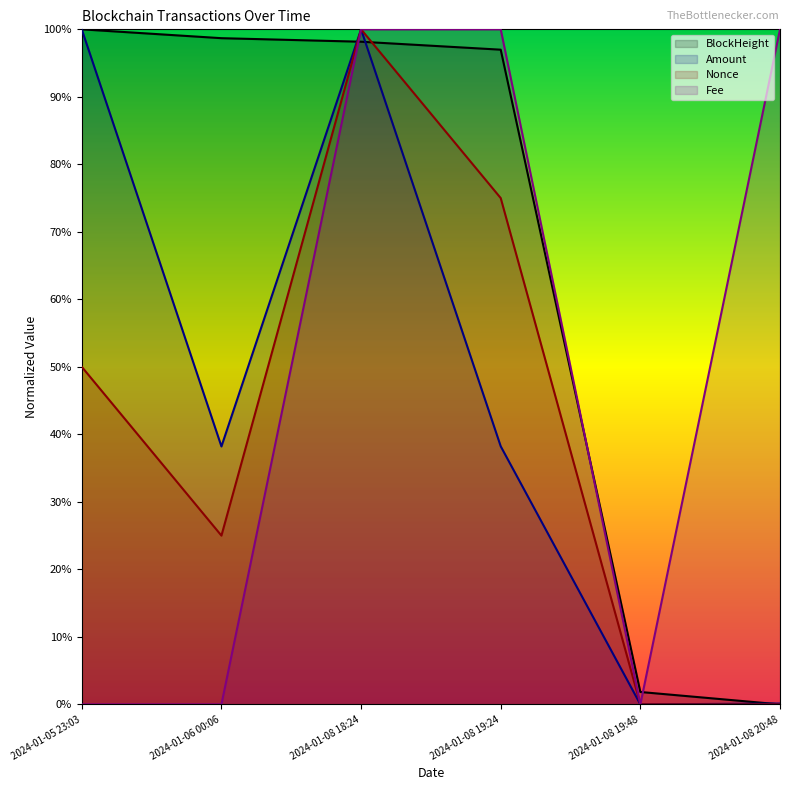

What is the total value across all series at 2024-01-08 18:24?

398.2